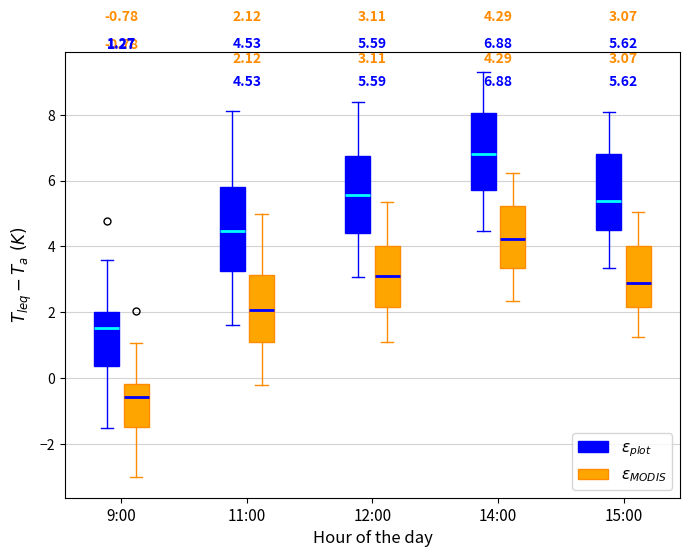

Which box has the highest median line?

14:00 ($\varepsilon_{plot}$)